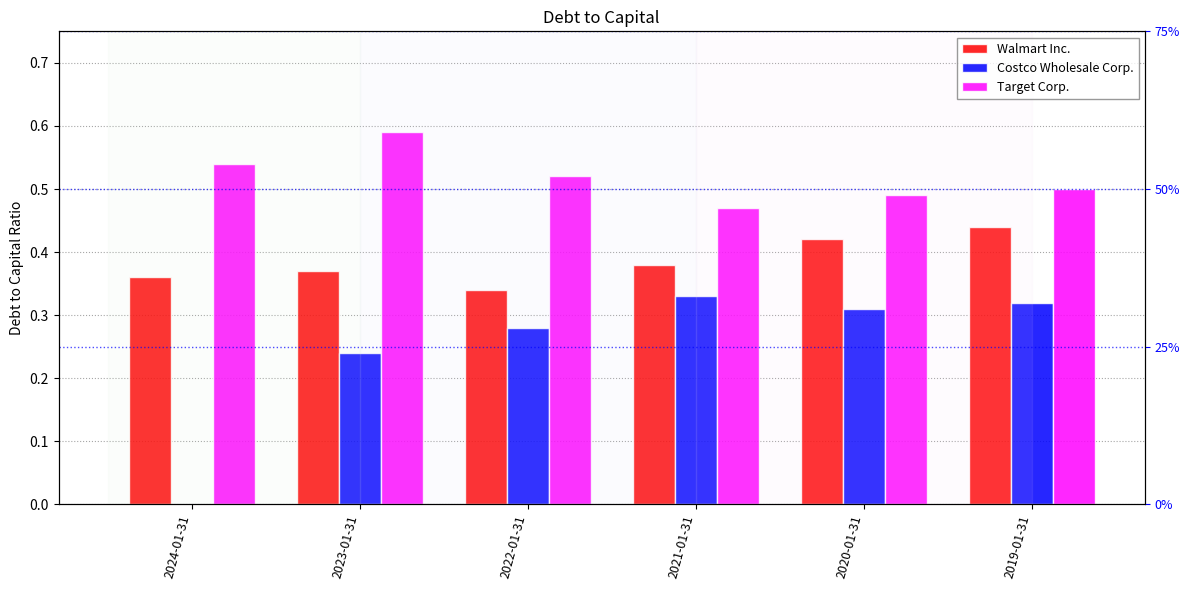

Which series has the largest total across all categories?

Target Corp.